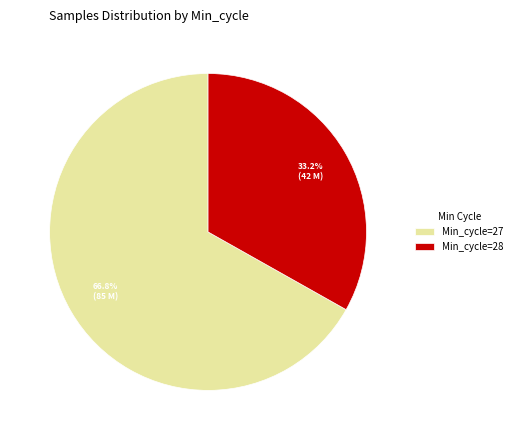

What portion of the pie excludes Min_cycle=28?

66.8%